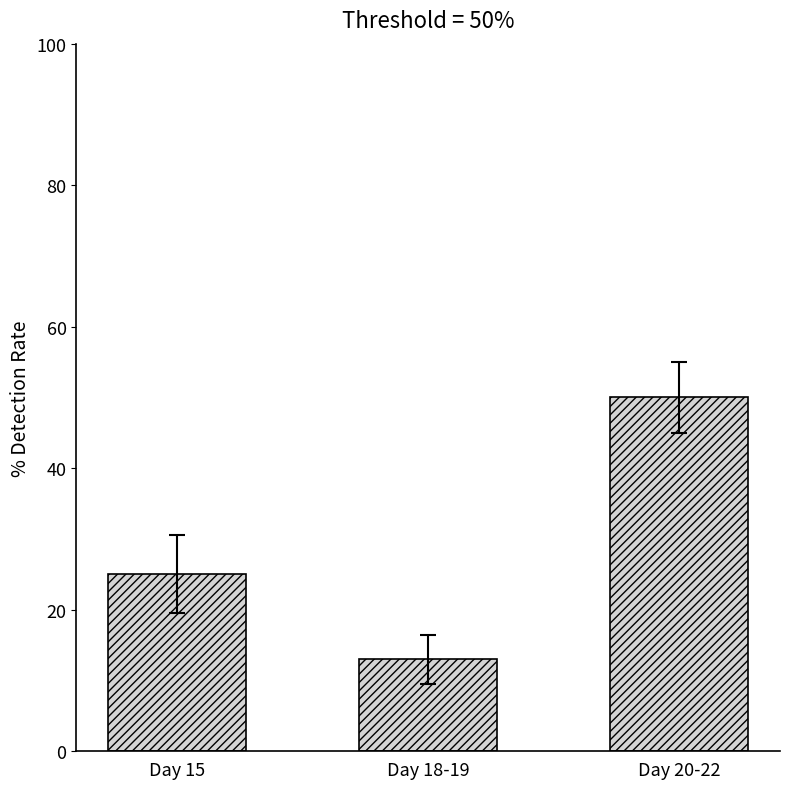

List the labels in order of value, smallest first.

Day 18-19, Day 15, Day 20-22